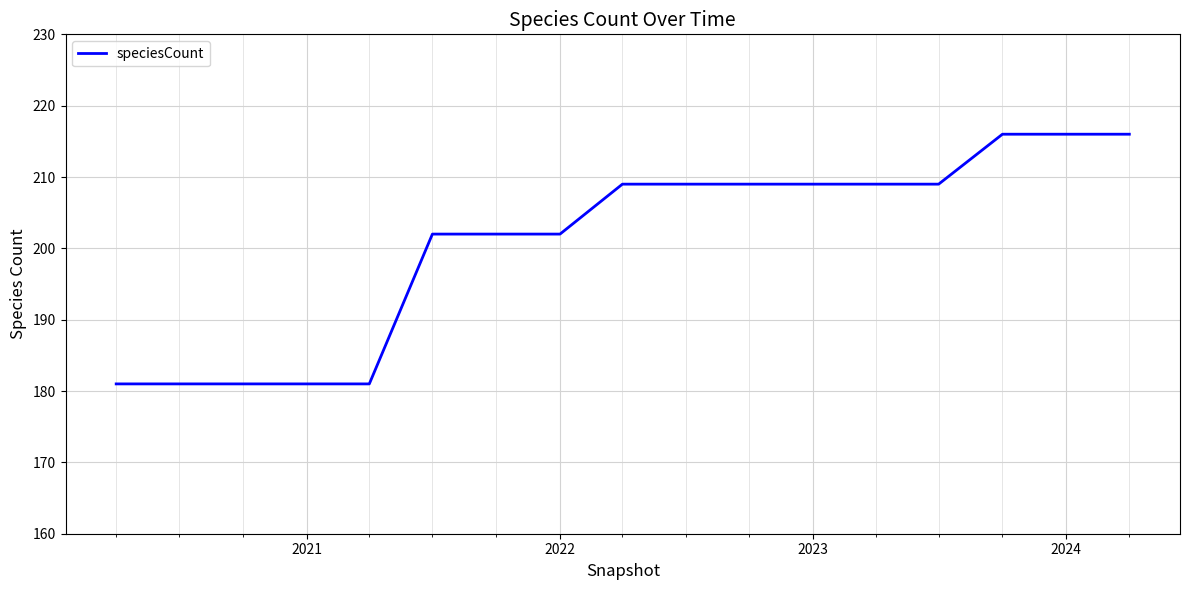

What is the difference between the maximum and minimum values?

35